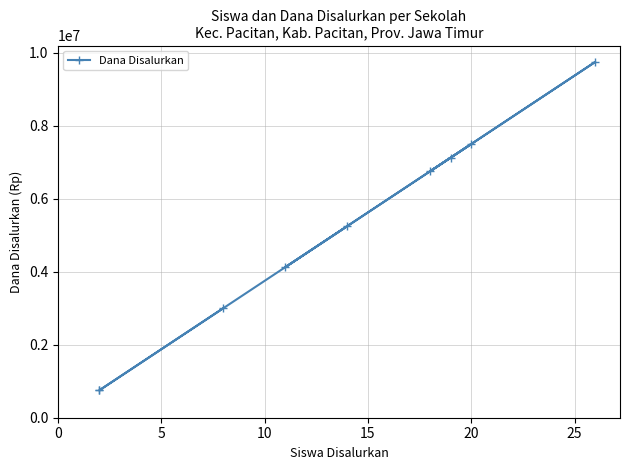

What is the maximum value shown in the chart?

9750000